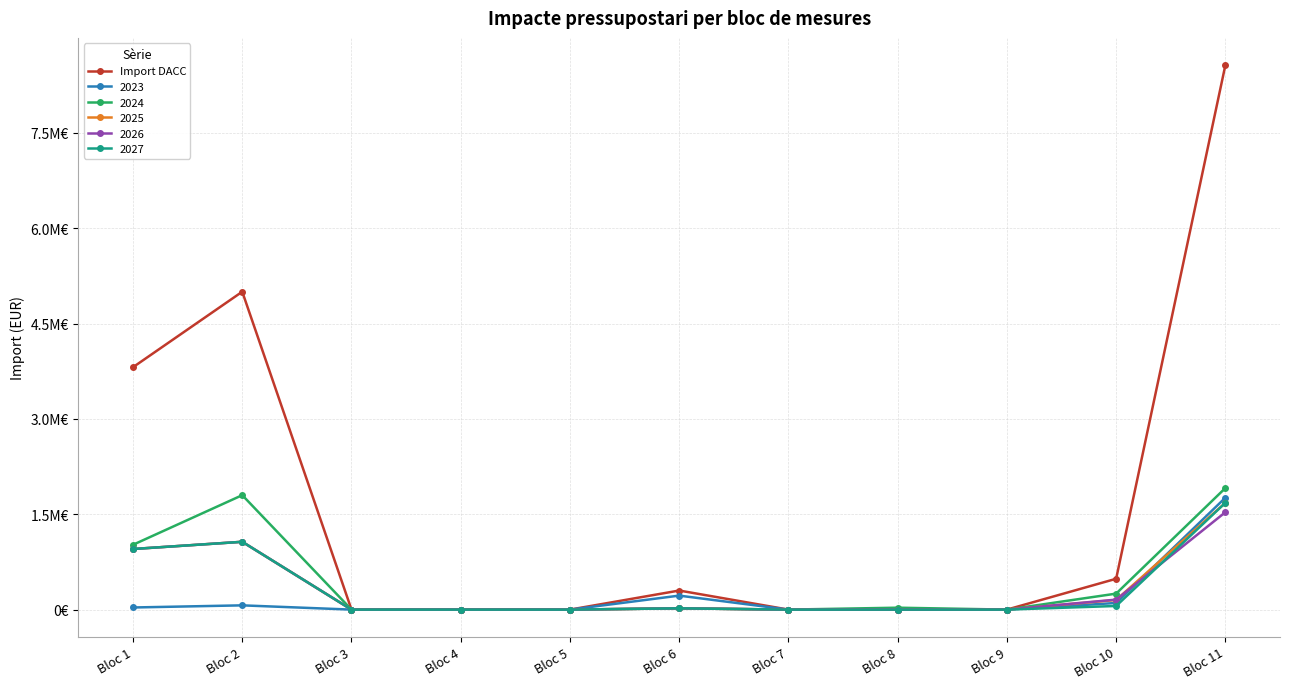

What are all the series names shown in the legend?

Import DACC, 2023, 2024, 2025, 2026, 2027